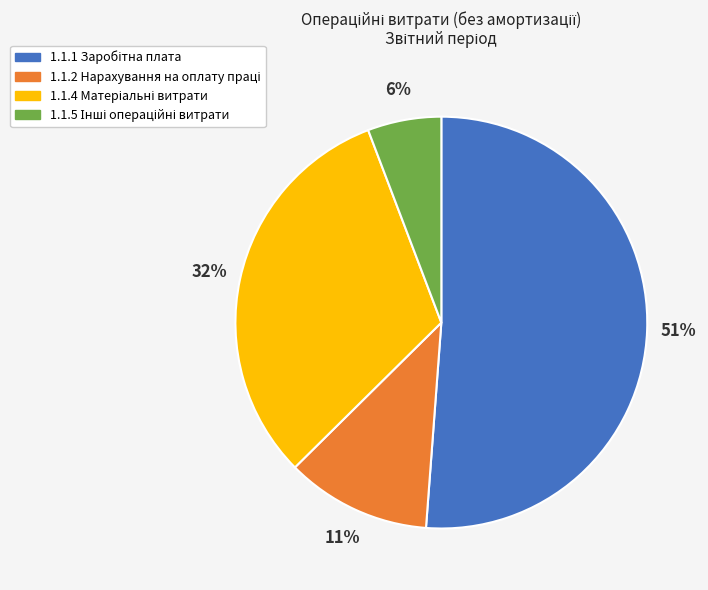

How many segments does this pie chart have?

4